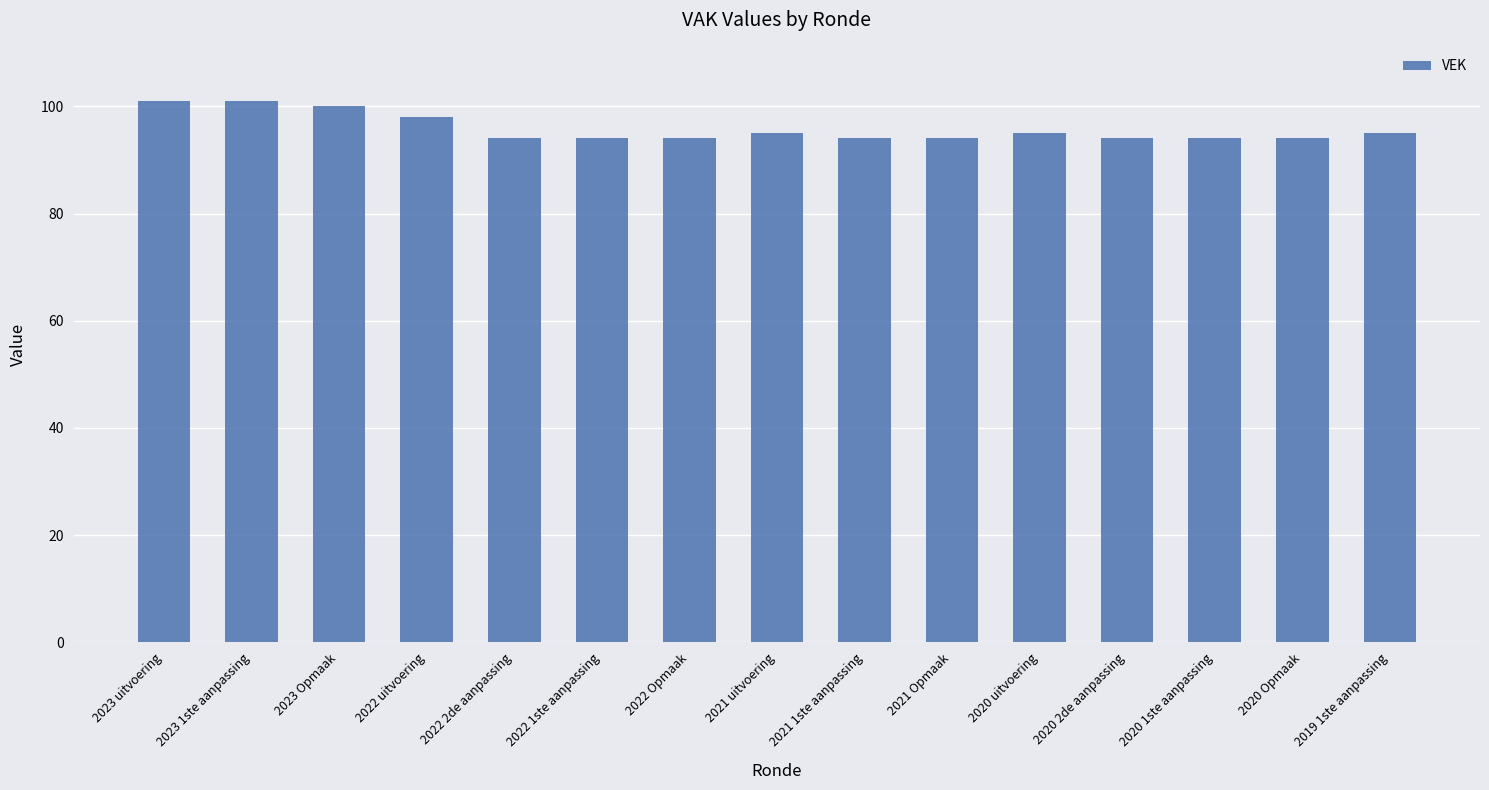

What position from the left is 2023 Opmaak?

3